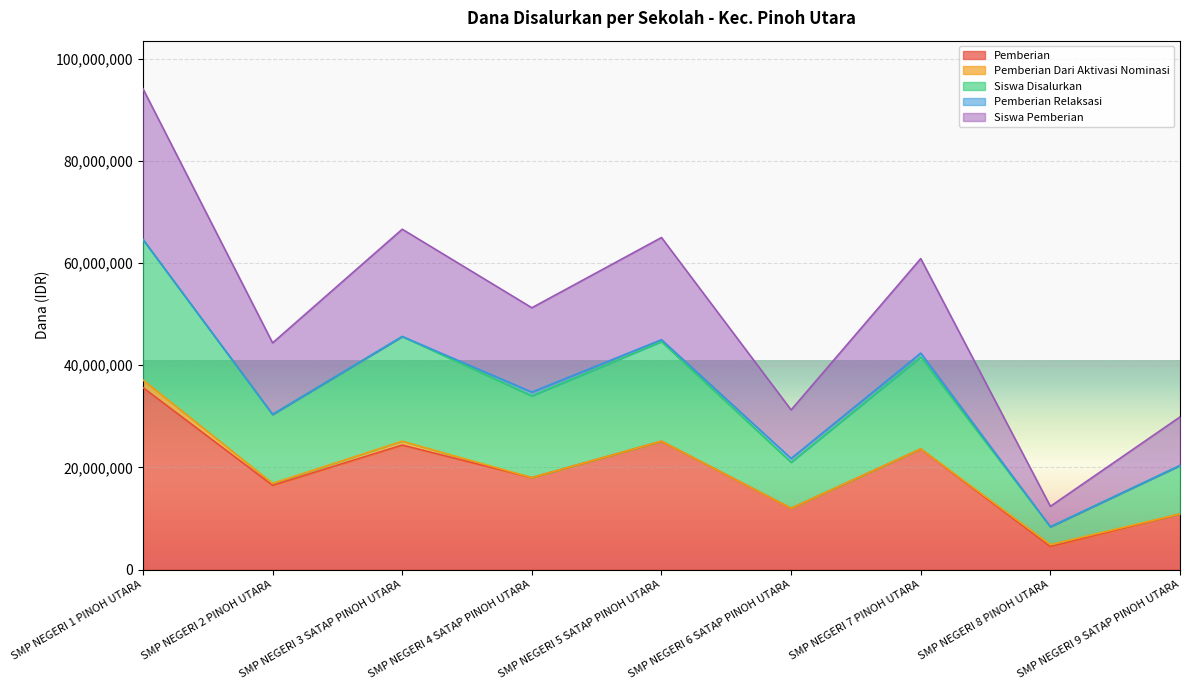

The value of Pemberian at SMP NEGERI 7 PINOH UTARA is 14998380. True or false?

False